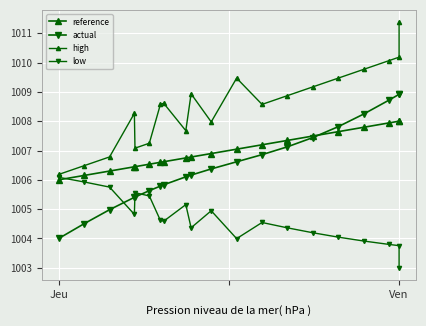

What is the minimum value for reference?

1006.0